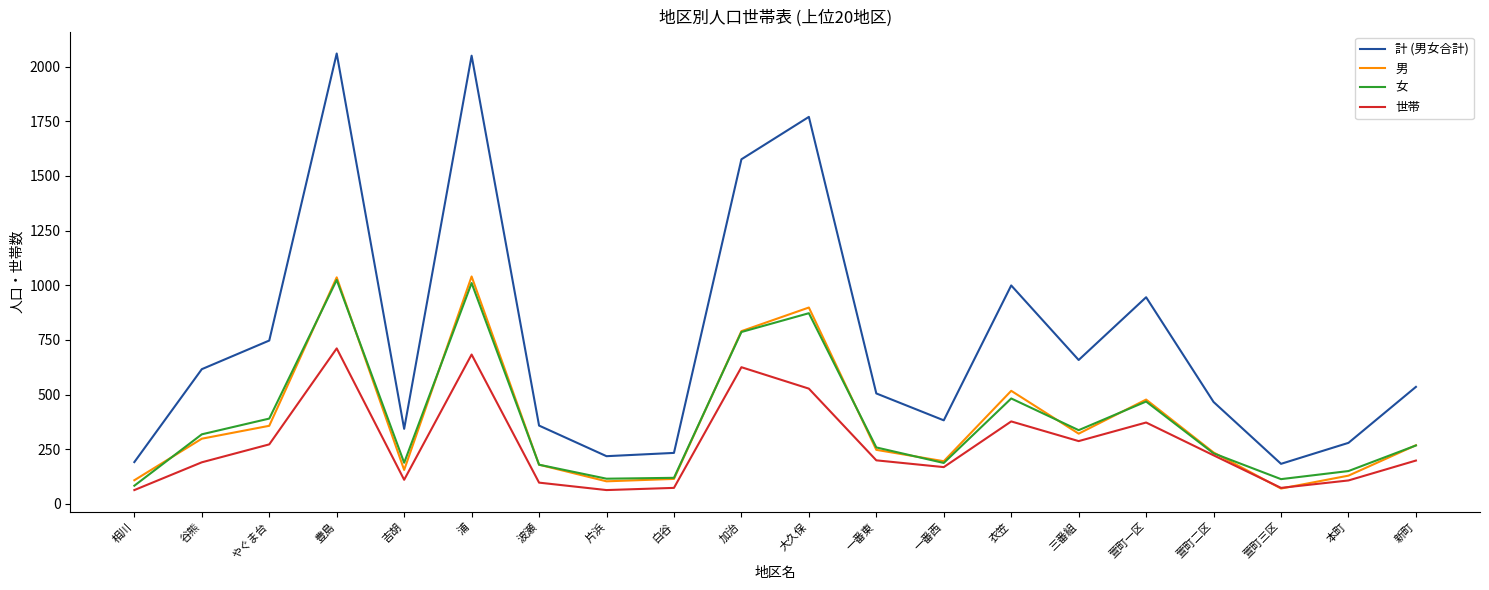

The 計 (男女合計) series shows 747 at やぐま台. True or false?

True